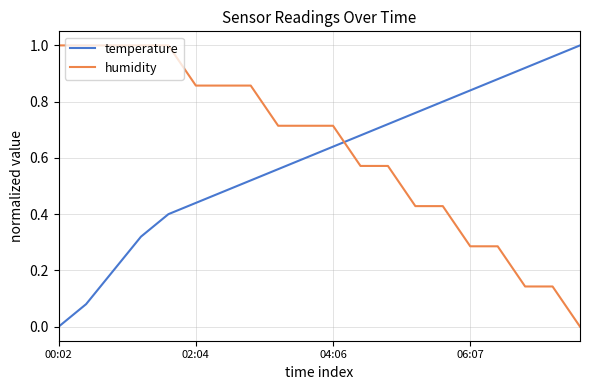

How many times do humidity and temperature cross each other?

1